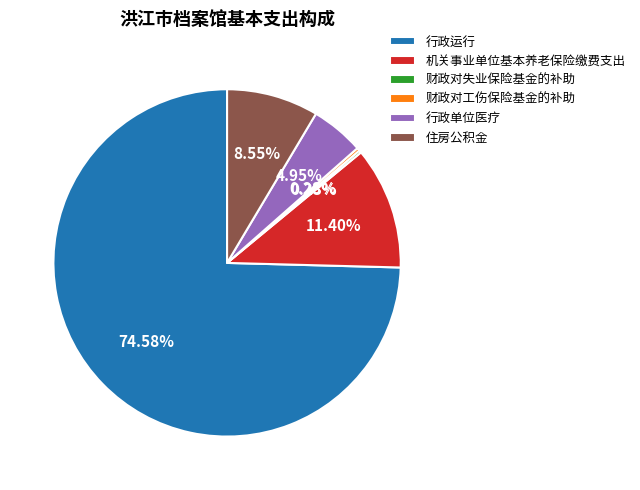

What is the largest slice in the pie chart?

行政运行